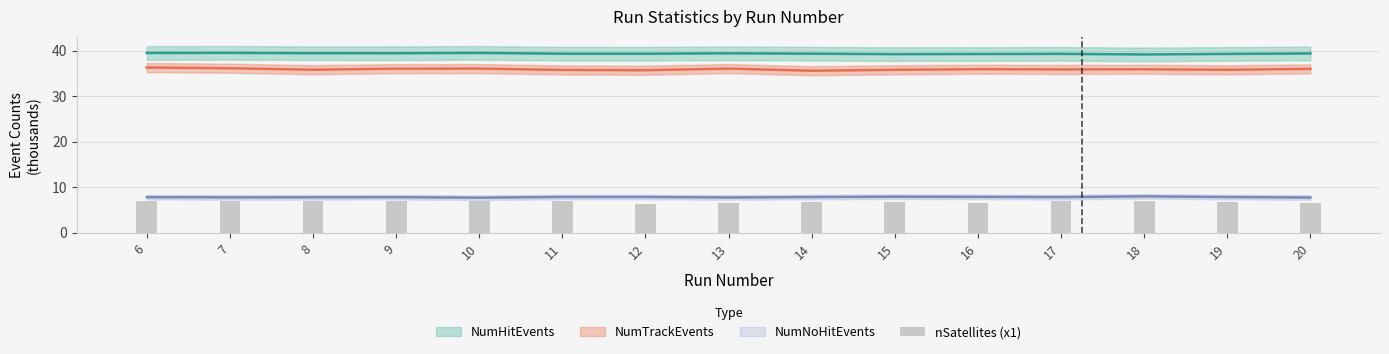

True or false: the data shows 4.2 at 20.

False